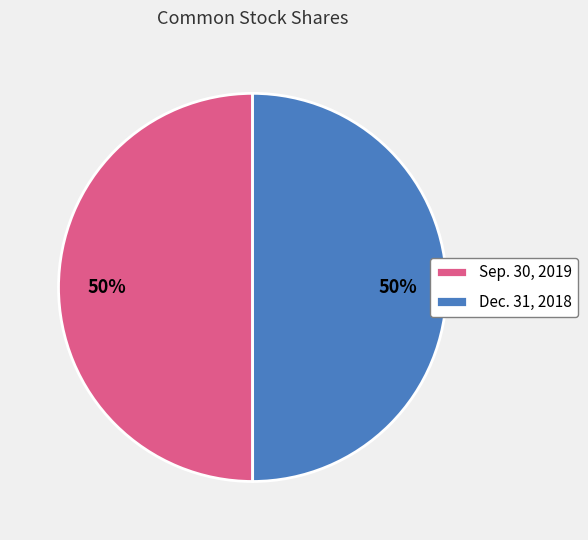

To the nearest percent, what is the average slice percentage?

50%